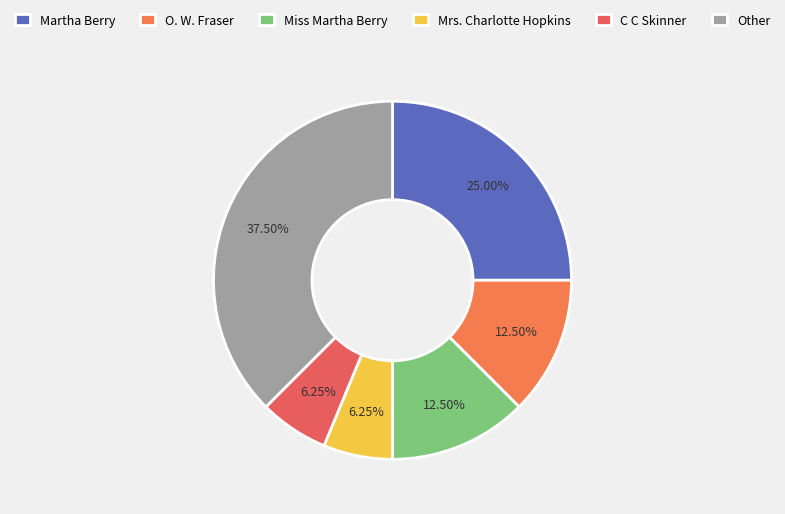

Count the number of slices in the pie.

6